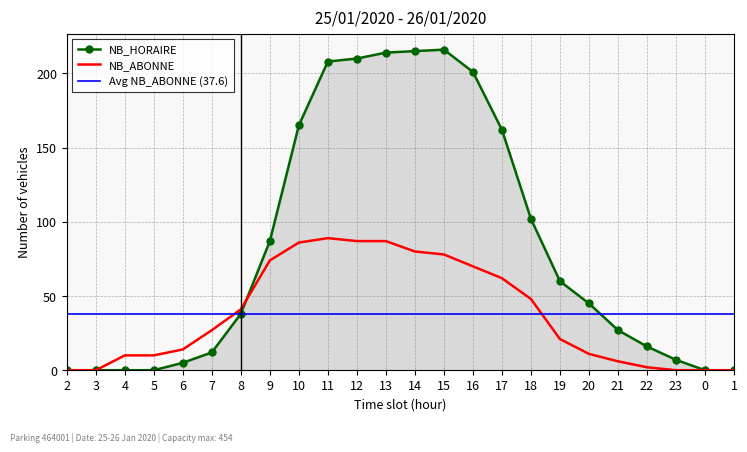

Which series ends up on top after the final intersection of NB_ABONNE and NB_HORAIRE?

NB_HORAIRE